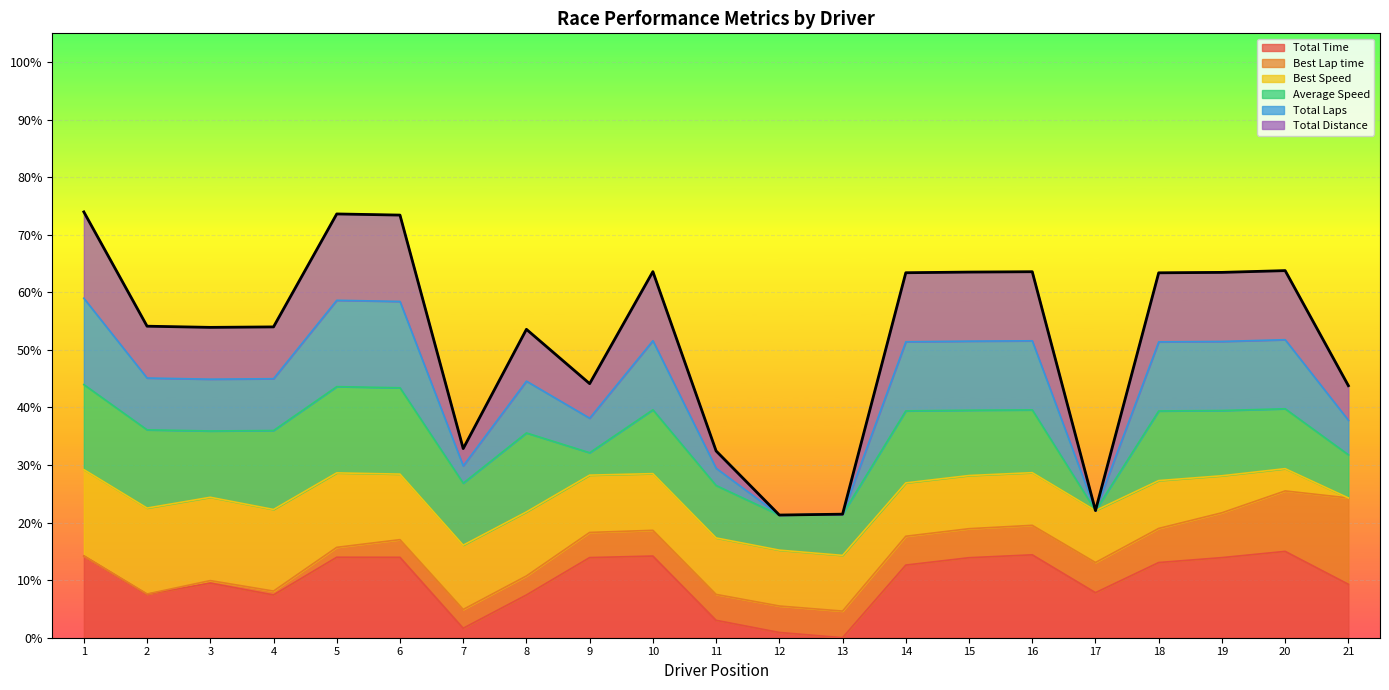

What position from the left is FERNANDO SANTOS?

2